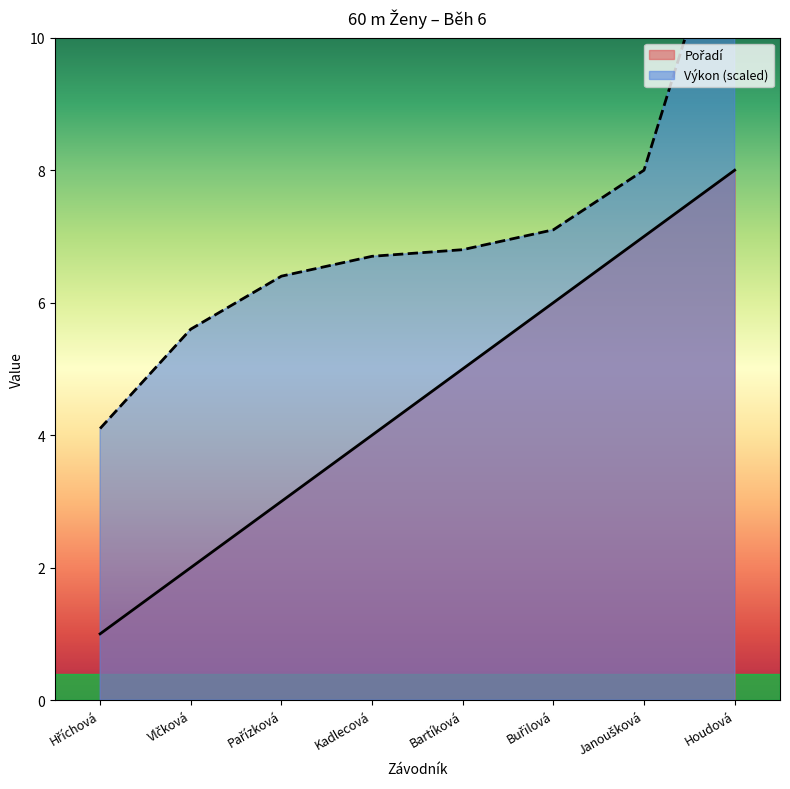

The value of Výkon at Hříchová is 4.1. True or false?

True